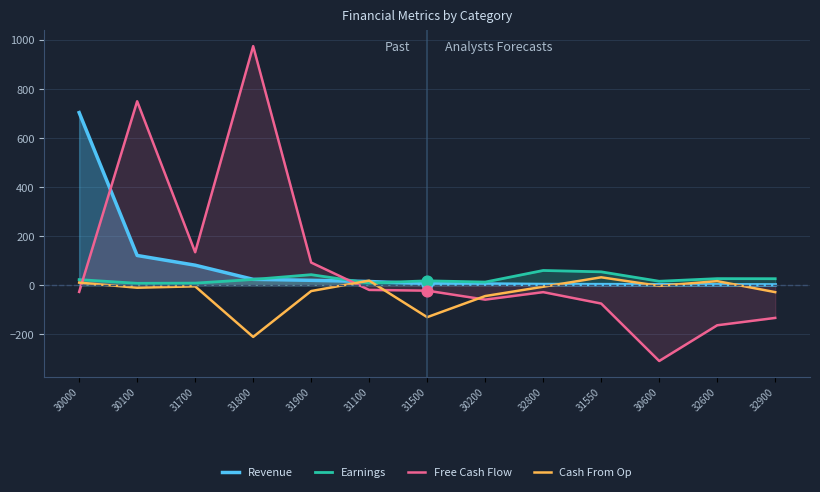

What are all the series names shown in the legend?

Revenue, Earnings, Free Cash Flow, Cash From Op